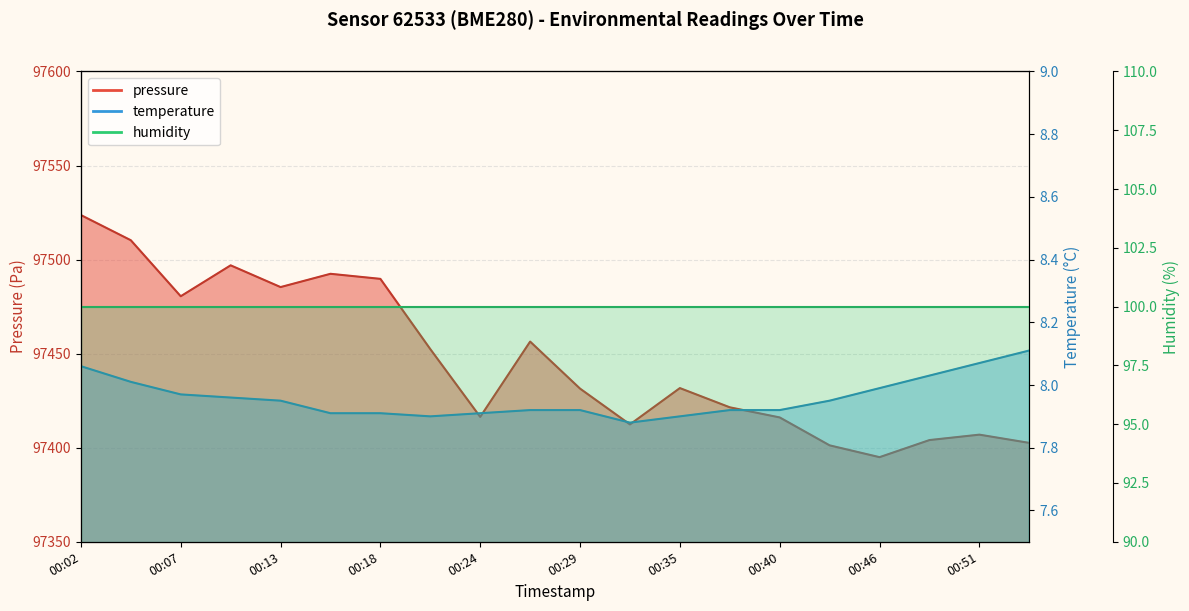

Is it true that pressure equals 45732.1 at 00:18?

False